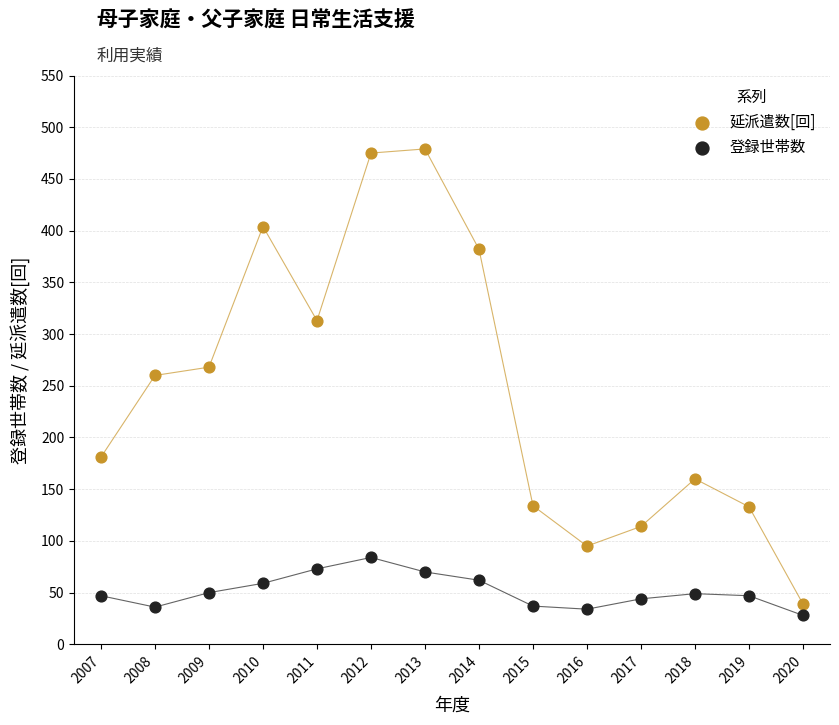

What is the X range (max minus min) for the scatter plot?

13